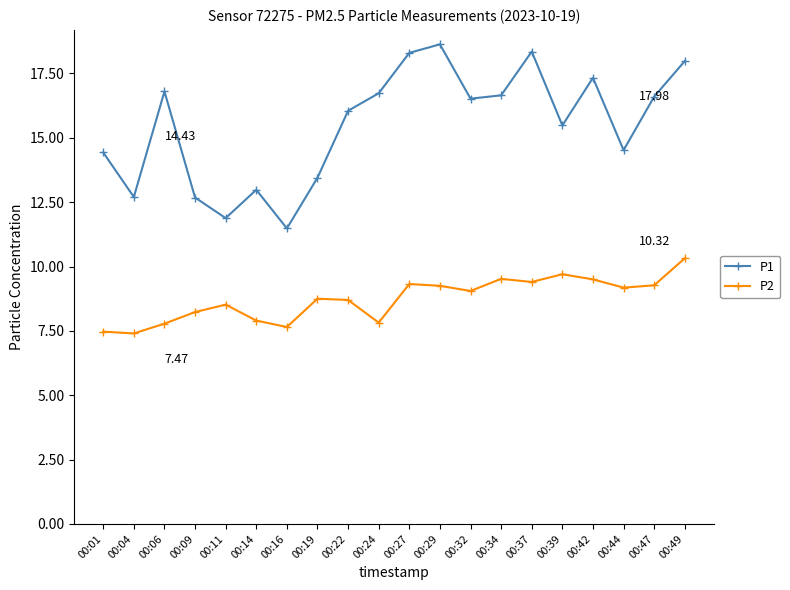

True or false: P2 and P1 cross at least once.

False